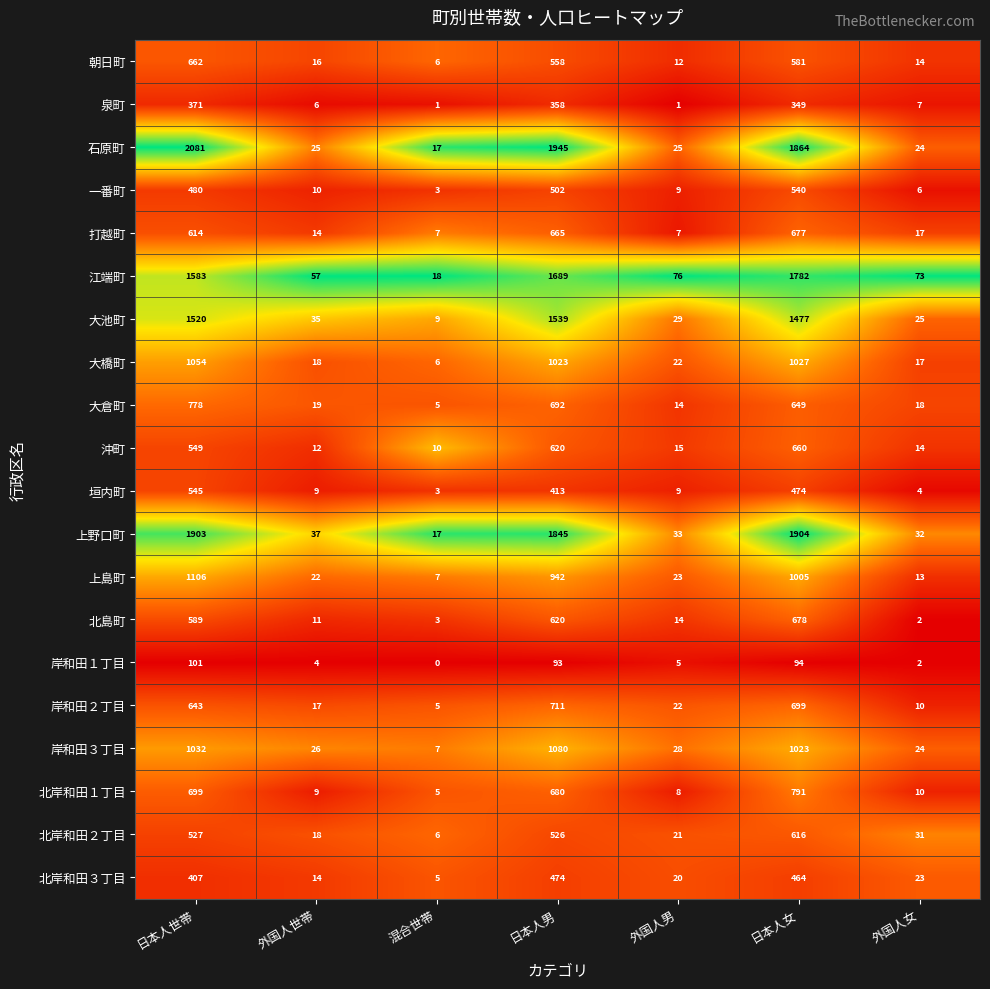

What is the difference between the maximum and minimum values in the 大池町 series?

1530